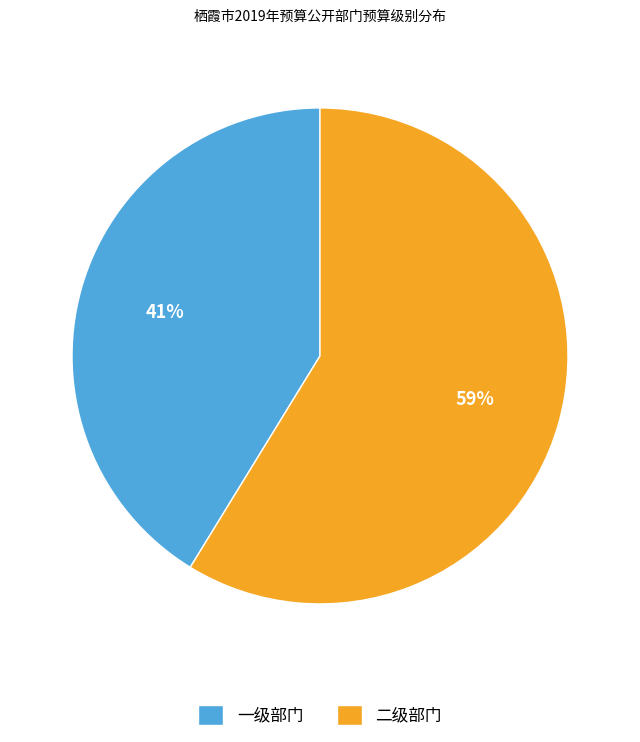

Is the sum of 一级部门 and 二级部门 greater than half?

Yes